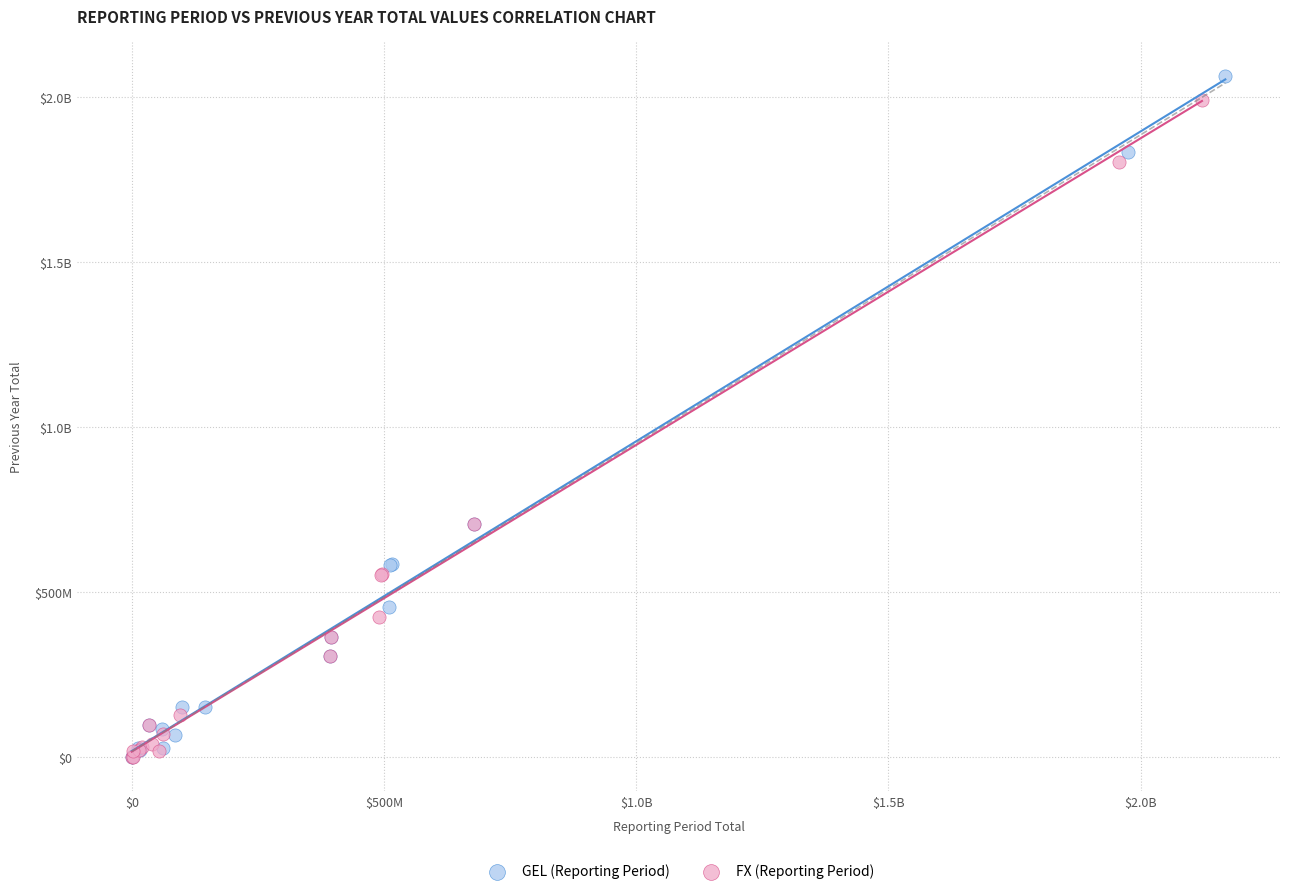

What are all the series names shown in the legend?

GEL (Reporting Period), FX (Reporting Period)